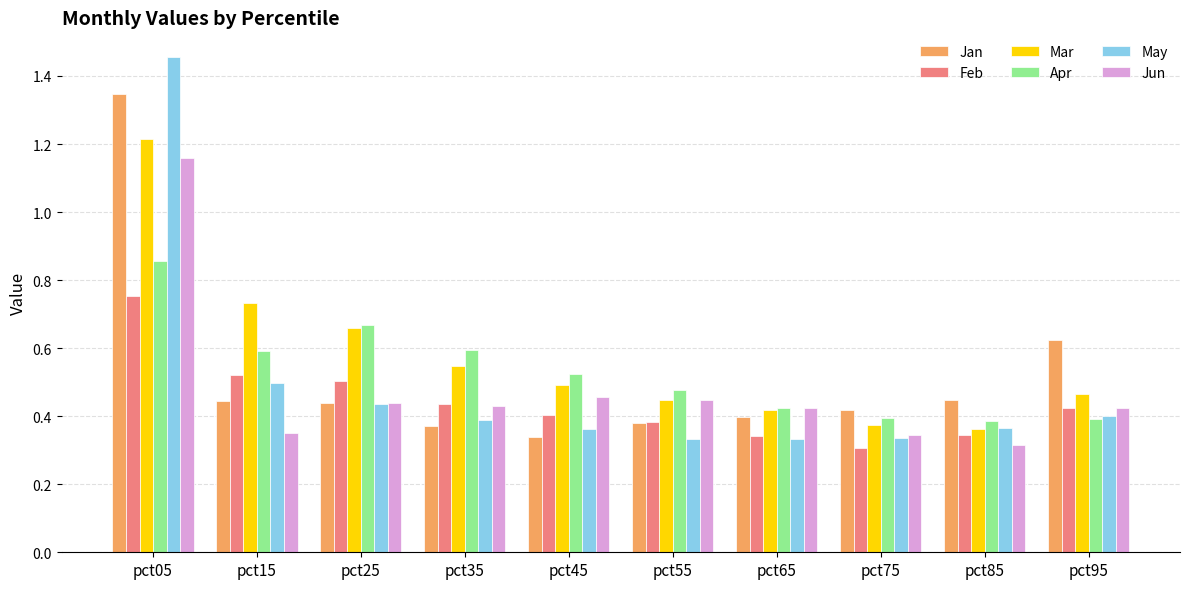

Between pct55 and pct95, which series saw the biggest shift?

Jan